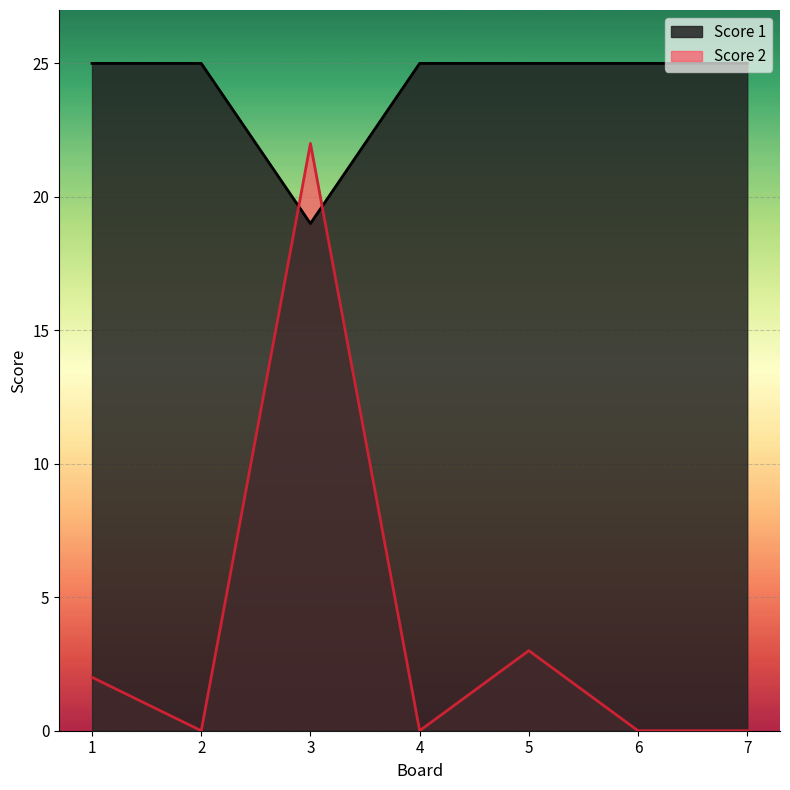

Is it true that Score 2 equals 0 at 2?

True